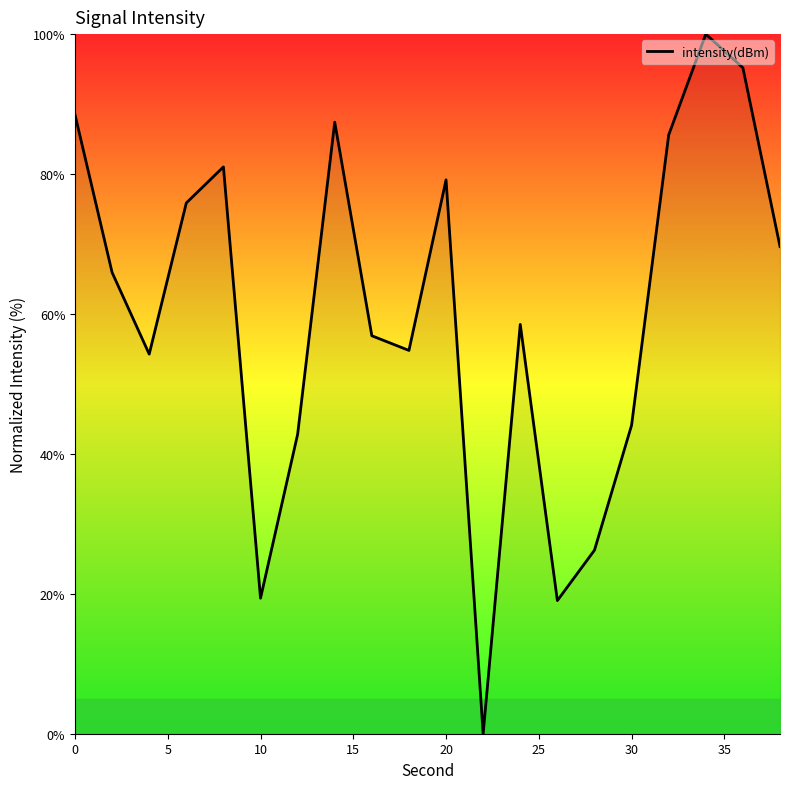

How many values exceed 65?

10